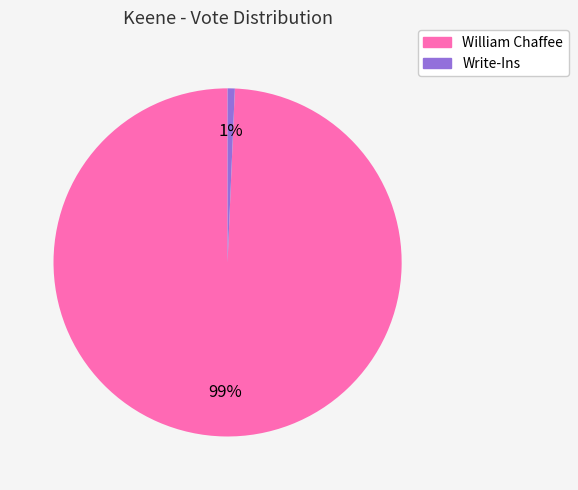

How many segments does this pie chart have?

2